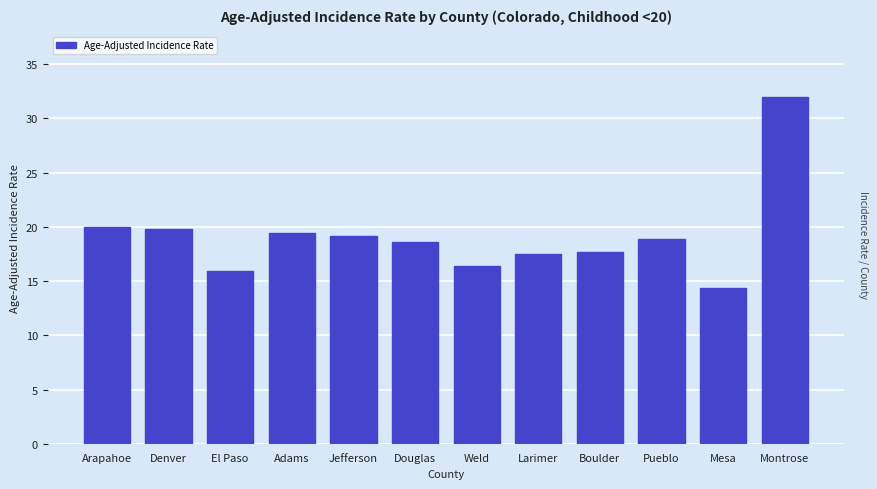

Reading right to left, what are all the values shown in this chart?

32.0	14.4	18.9	17.7	17.5	16.4	18.6	19.2	19.4	15.9	19.8	20.0